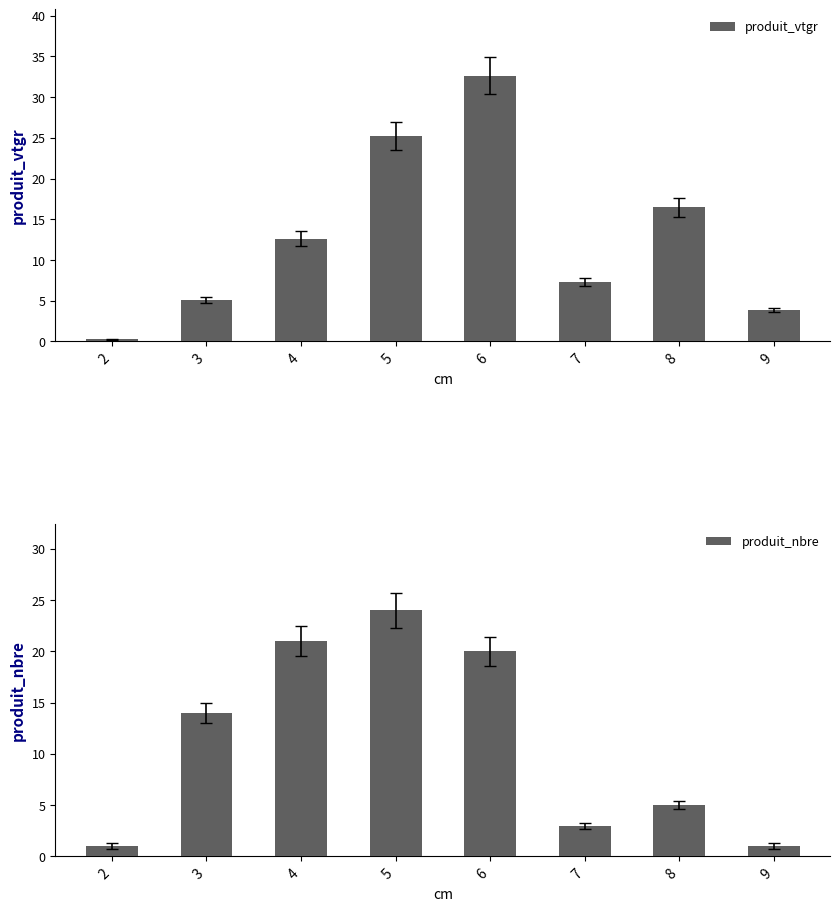

Between 3 and 5, which is larger?

5